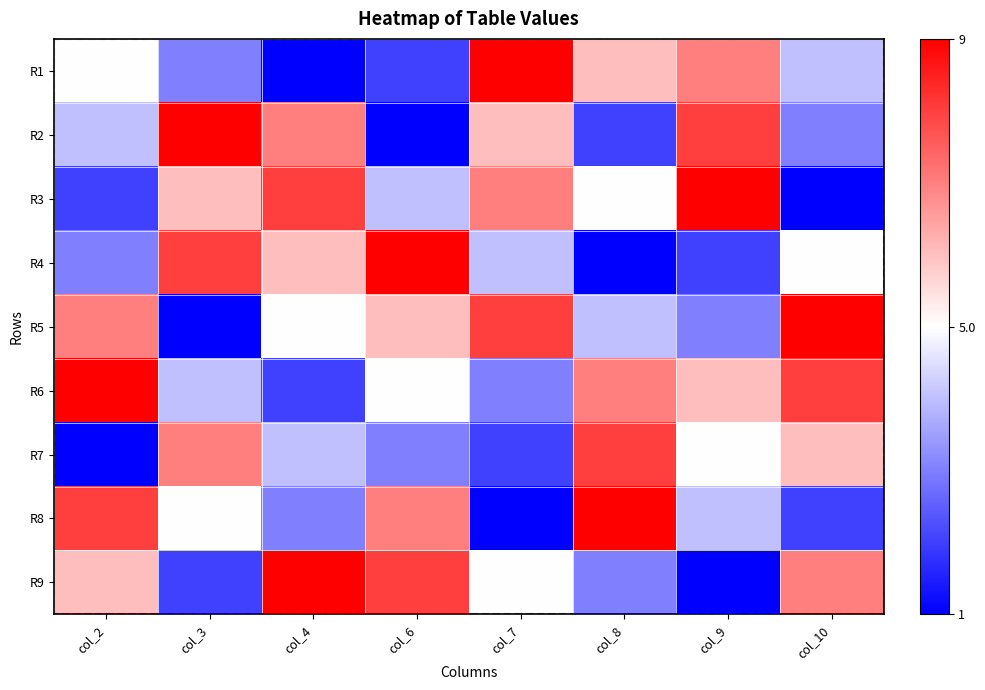

Reading left to right, extract all data points from this chart.

R1: col_2=5	col_3=3	col_4=1	col_6=2	col_7=9	col_8=6	col_9=7	col_10=4
R2: col_2=4	col_3=9	col_4=7	col_6=1	col_7=6	col_8=2	col_9=8	col_10=3
R3: col_2=2	col_3=6	col_4=8	col_6=4	col_7=7	col_8=5	col_9=9	col_10=1
R4: col_2=3	col_3=8	col_4=6	col_6=9	col_7=4	col_8=1	col_9=2	col_10=5
R5: col_2=7	col_3=1	col_4=5	col_6=6	col_7=8	col_8=4	col_9=3	col_10=9
R6: col_2=9	col_3=4	col_4=2	col_6=5	col_7=3	col_8=7	col_9=6	col_10=8
R7: col_2=1	col_3=7	col_4=4	col_6=3	col_7=2	col_8=8	col_9=5	col_10=6
R8: col_2=8	col_3=5	col_4=3	col_6=7	col_7=1	col_8=9	col_9=4	col_10=2
R9: col_2=6	col_3=2	col_4=9	col_6=8	col_7=5	col_8=3	col_9=1	col_10=7